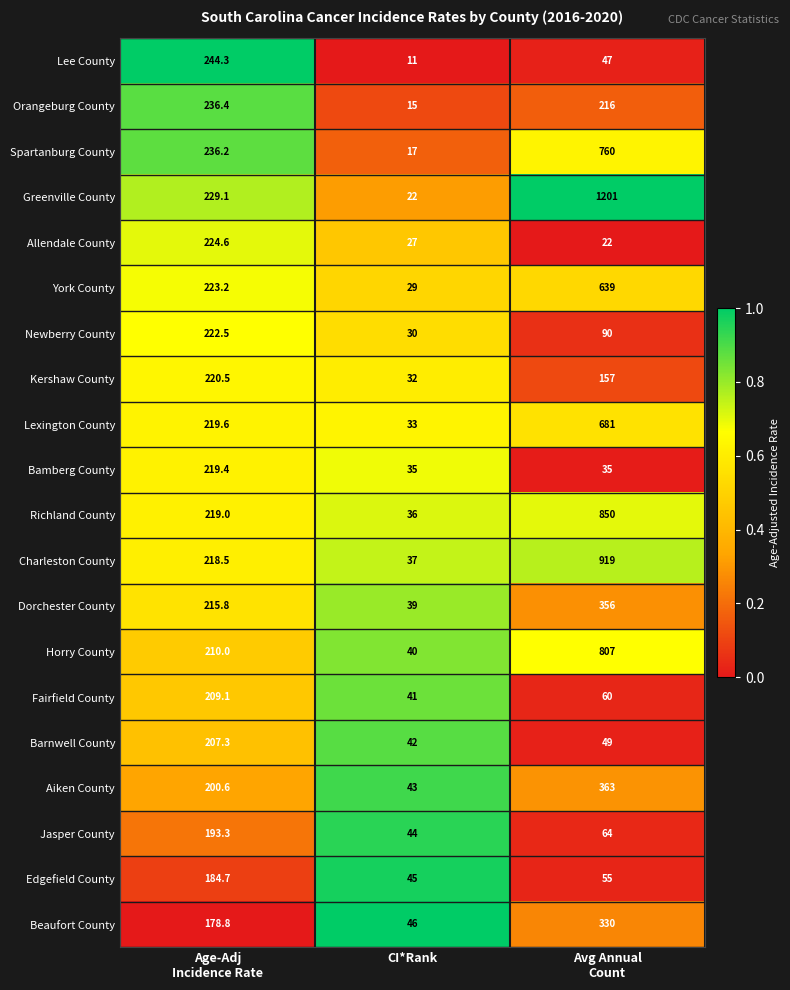

Rank the series by their maximum value, from highest to lowest.

Greenville County, Charleston County, Richland County, Horry County, Spartanburg County, Lexington County, York County, Aiken County, Dorchester County, Beaufort County, Lee County, Orangeburg County, Allendale County, Newberry County, Kershaw County, Bamberg County, Fairfield County, Barnwell County, Jasper County, Edgefield County